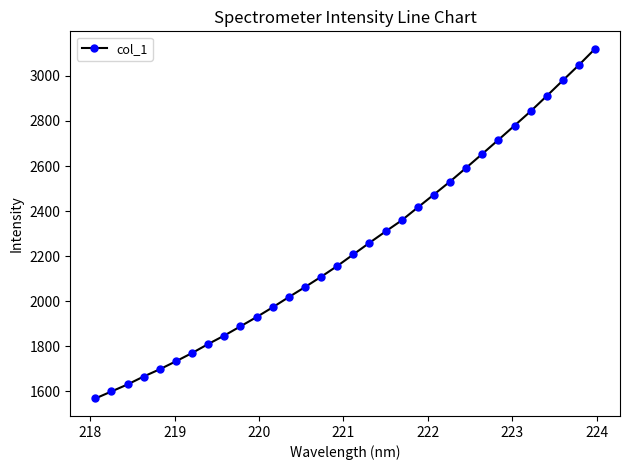

What is the value of the 24th point from the left?

2592.0